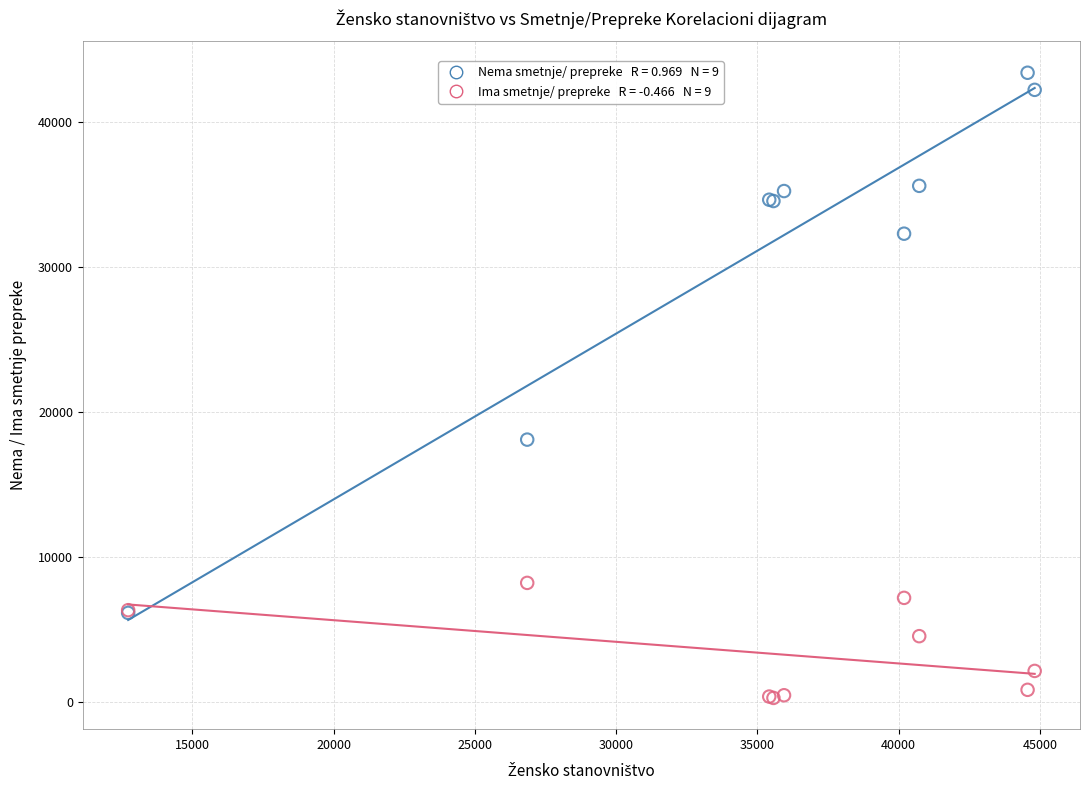

Across all series, what Y value is closest to 21851?

18103